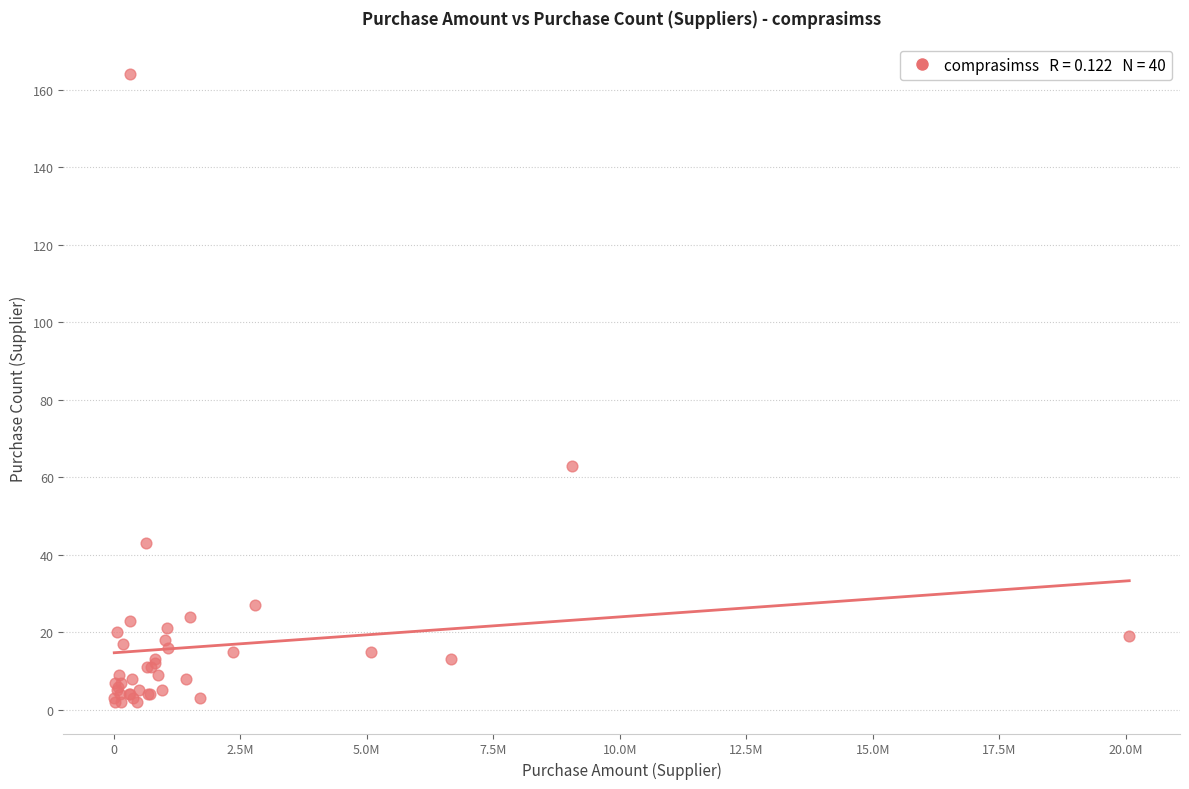

What Y value in the scatter plot is closest to 83?

63